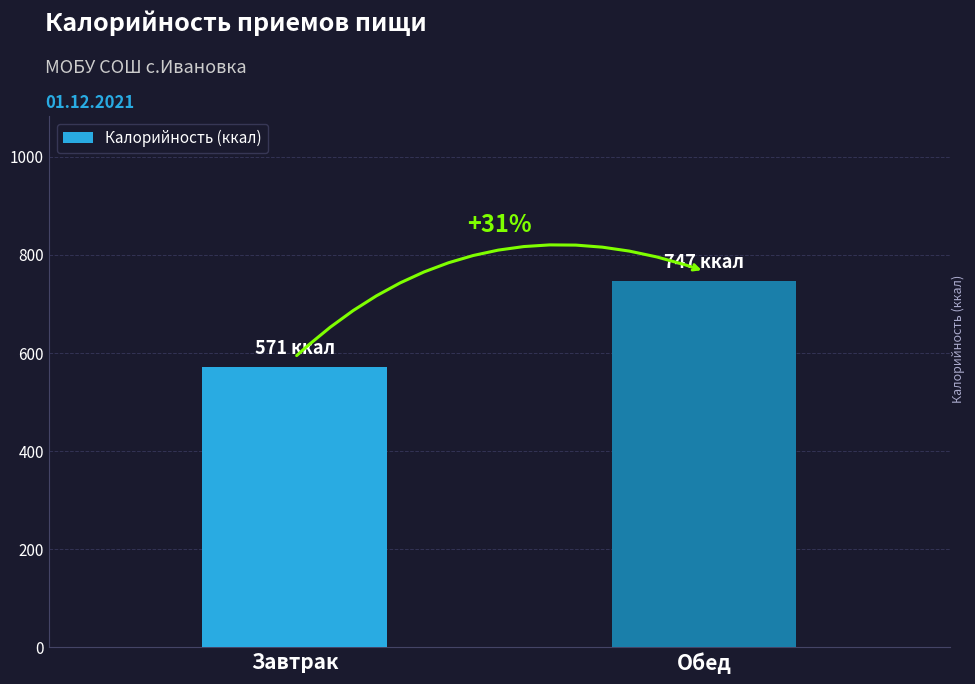

Are the bars horizontal?

No